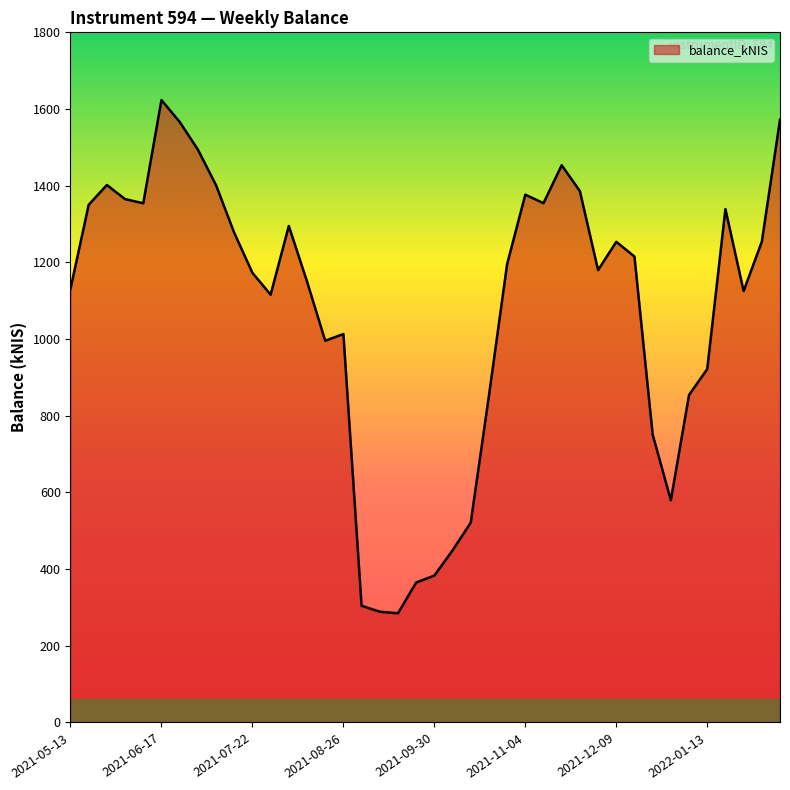

What is the minimum value shown in the chart?

284.8